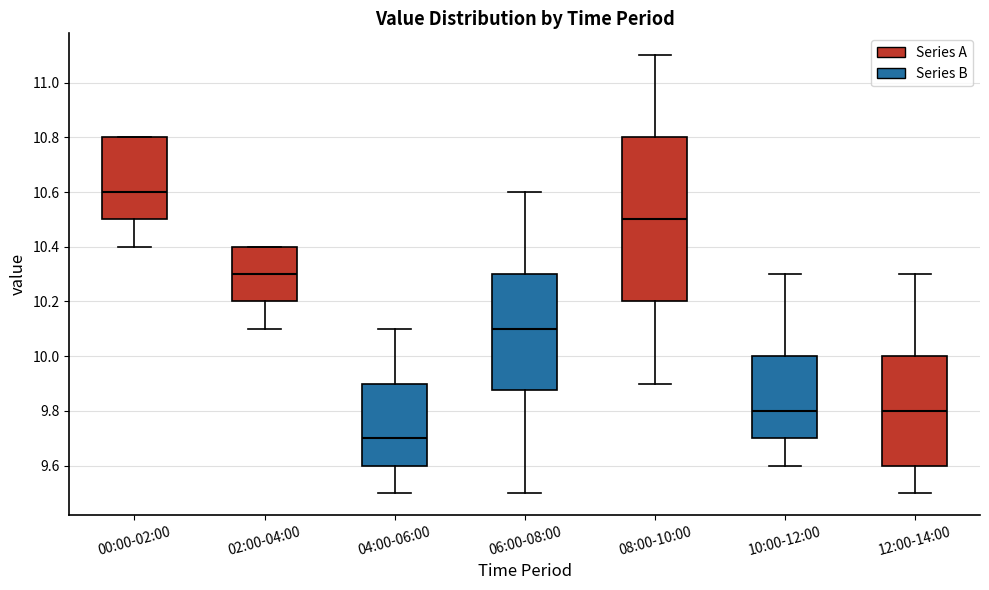

Which box's median line is the highest?

00:00-02:00